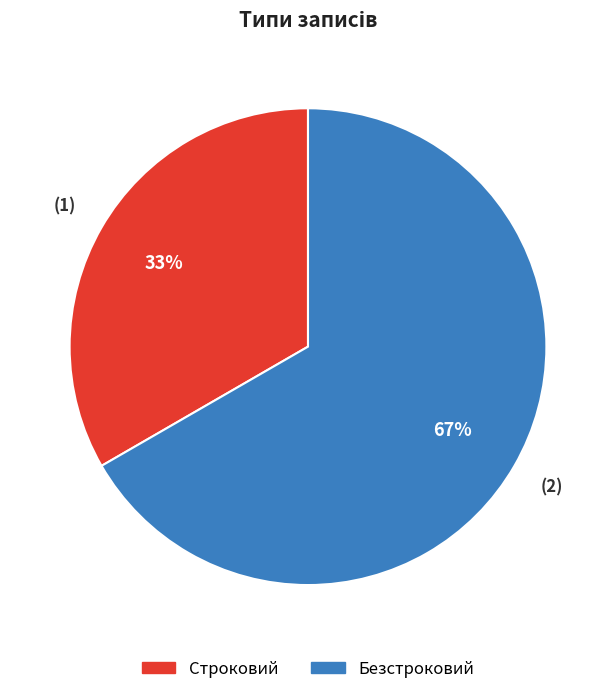

To the nearest percent, what is the combined percentage of Строковий and Безстроковий?

100%